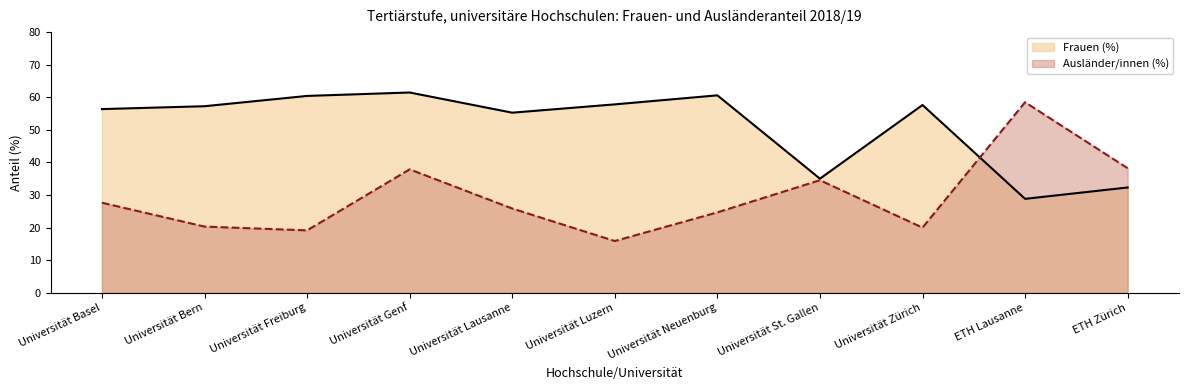

Which series ends up on top after the final intersection of Frauen (%) and Ausländer/innen (%)?

Ausländer/innen (%)